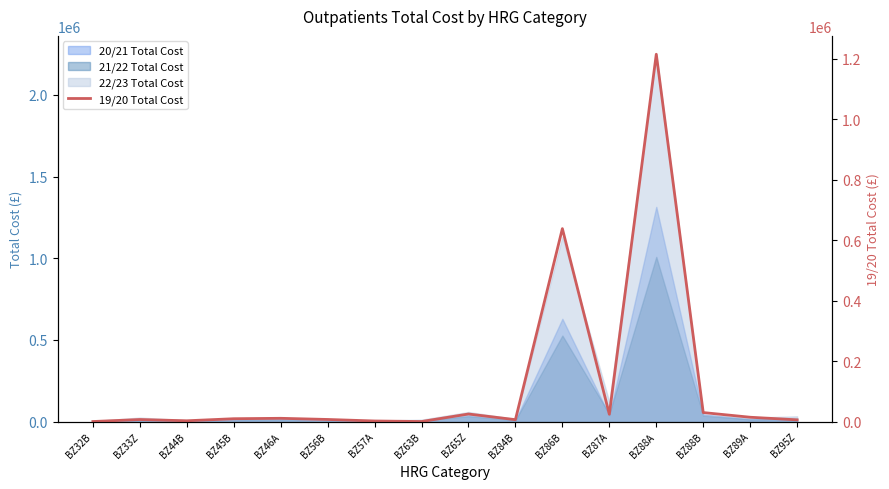

What is the sum of the values at BZ86B and BZ87A?

662560.1